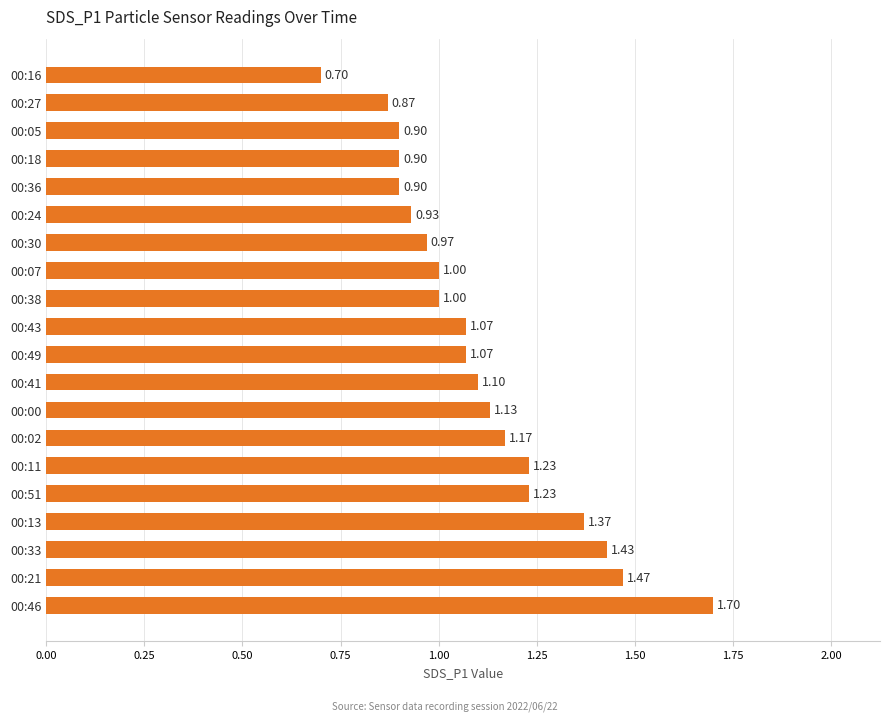

Between 00:02 and 00:24, which is larger?

00:02